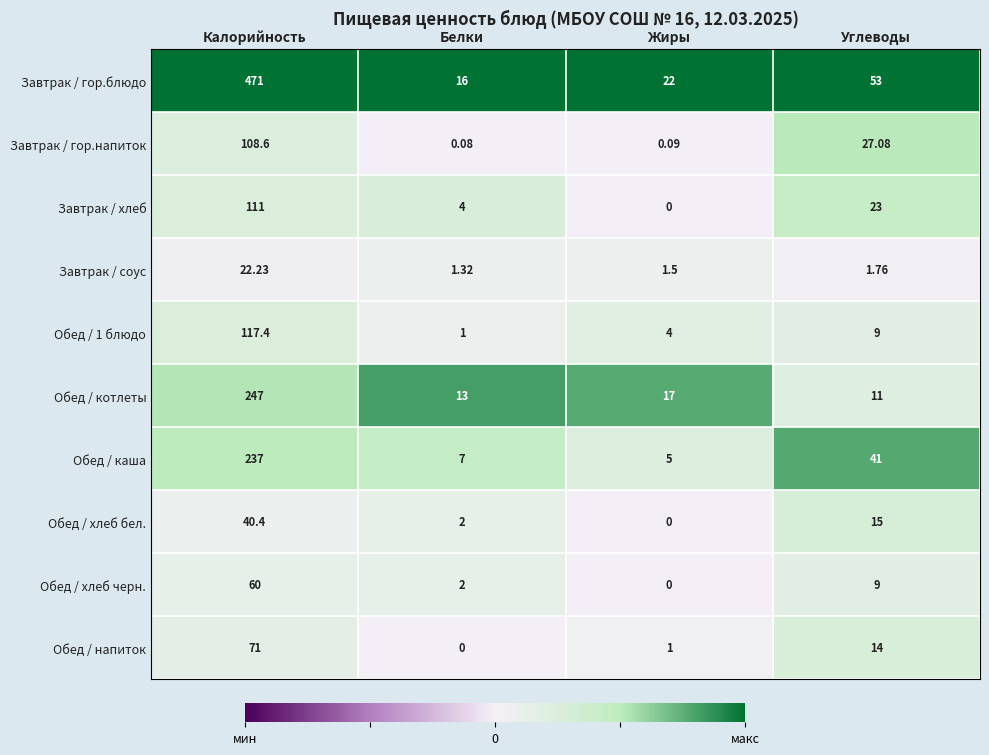

At which label does Обед / напиток first exceed 14?

Калорийность